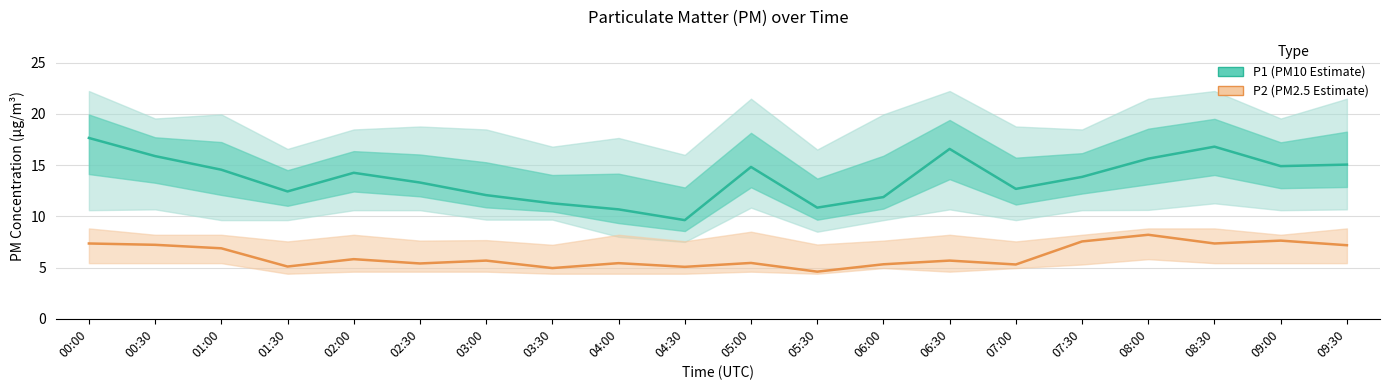

How many interior local valleys does the P1 (PM10 Estimate) series have?

5